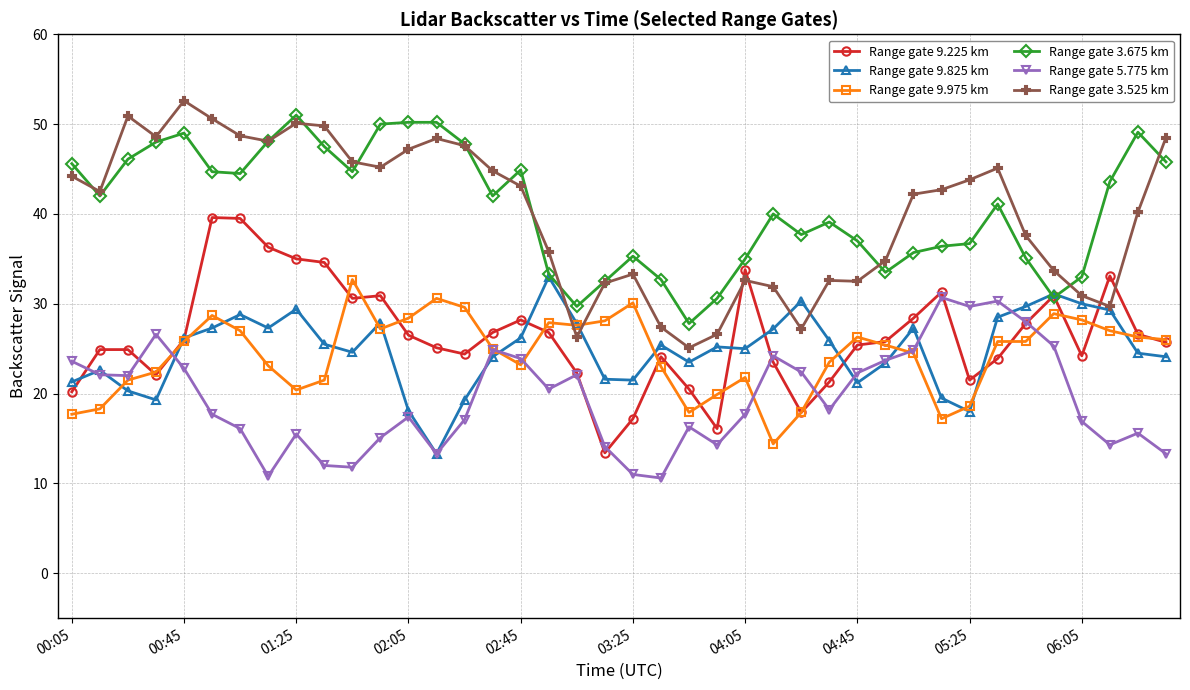

True or false: Range gate 9.975 km and Range gate 9.825 km cross at least once.

True